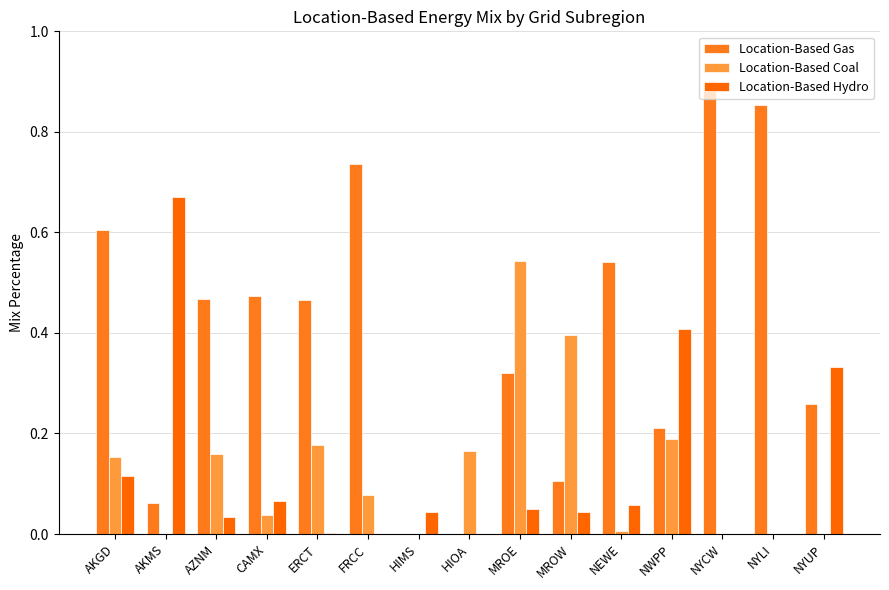

What is the difference between the maximum and second lowest values in the Location-Based Coal series?

0.5